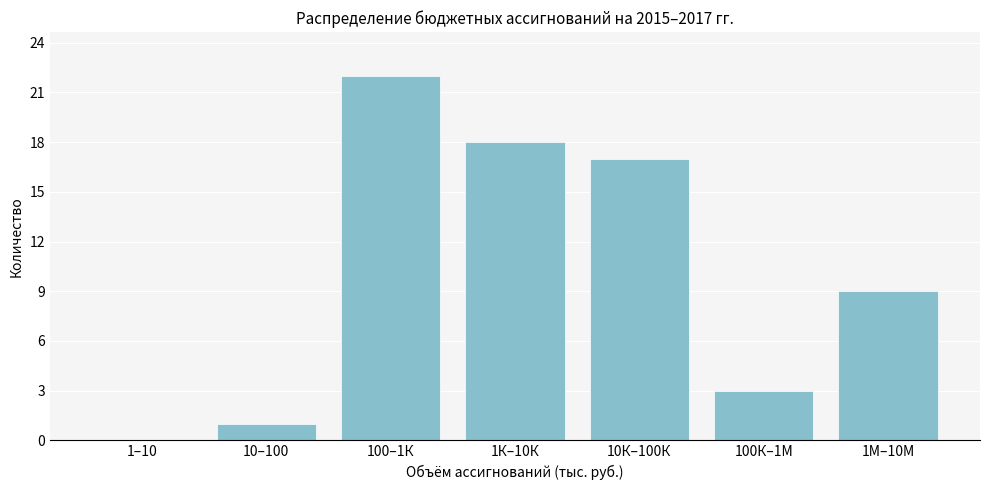

Reading left to right, list all the values displayed in this chart.

1–10=0	10–100=1	100–1К=22	1К–10К=18	10К–100К=17	100К–1М=3	1М–10М=9